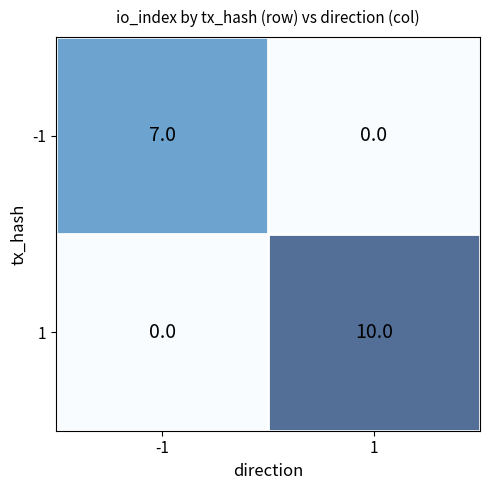

Read the -1 value at -1.

7